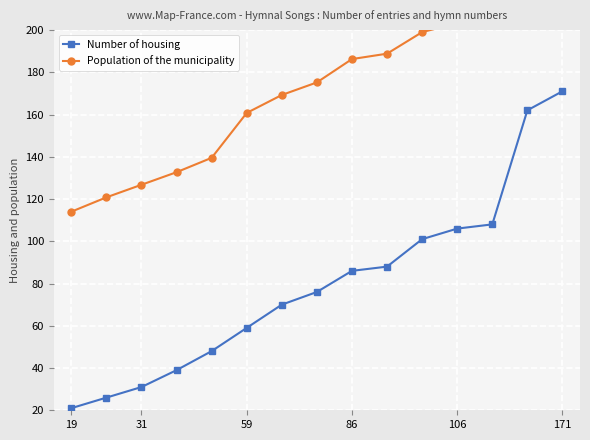

What is the value of the Number of housing point at the 15th from the left?

171.0